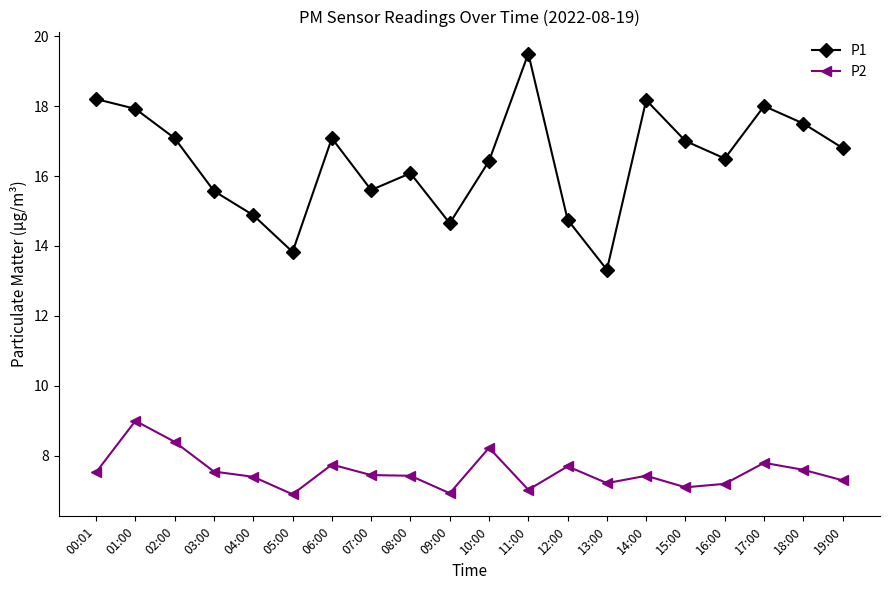

What is the label of the 16th point from the right?

04:00